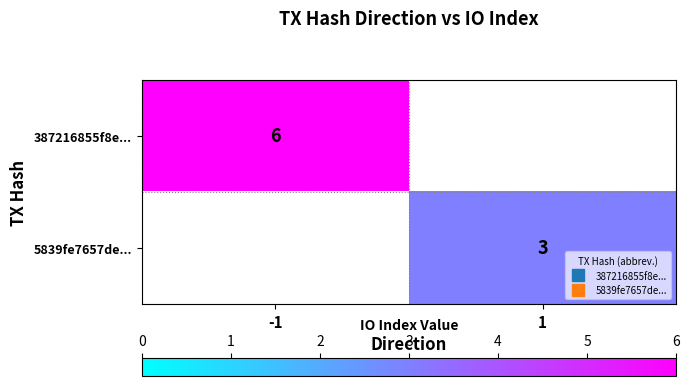

At which category does the chart reach its peak across all series?

-1